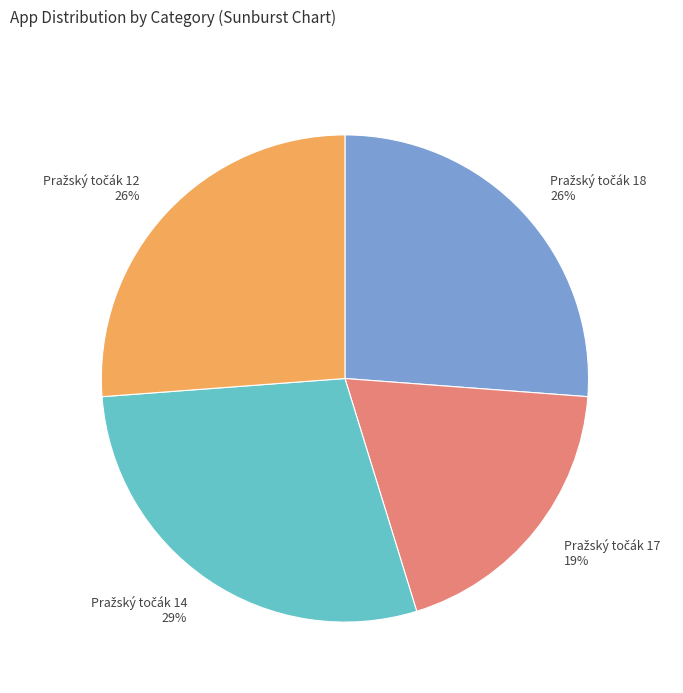

How many slices are in this pie chart?

4